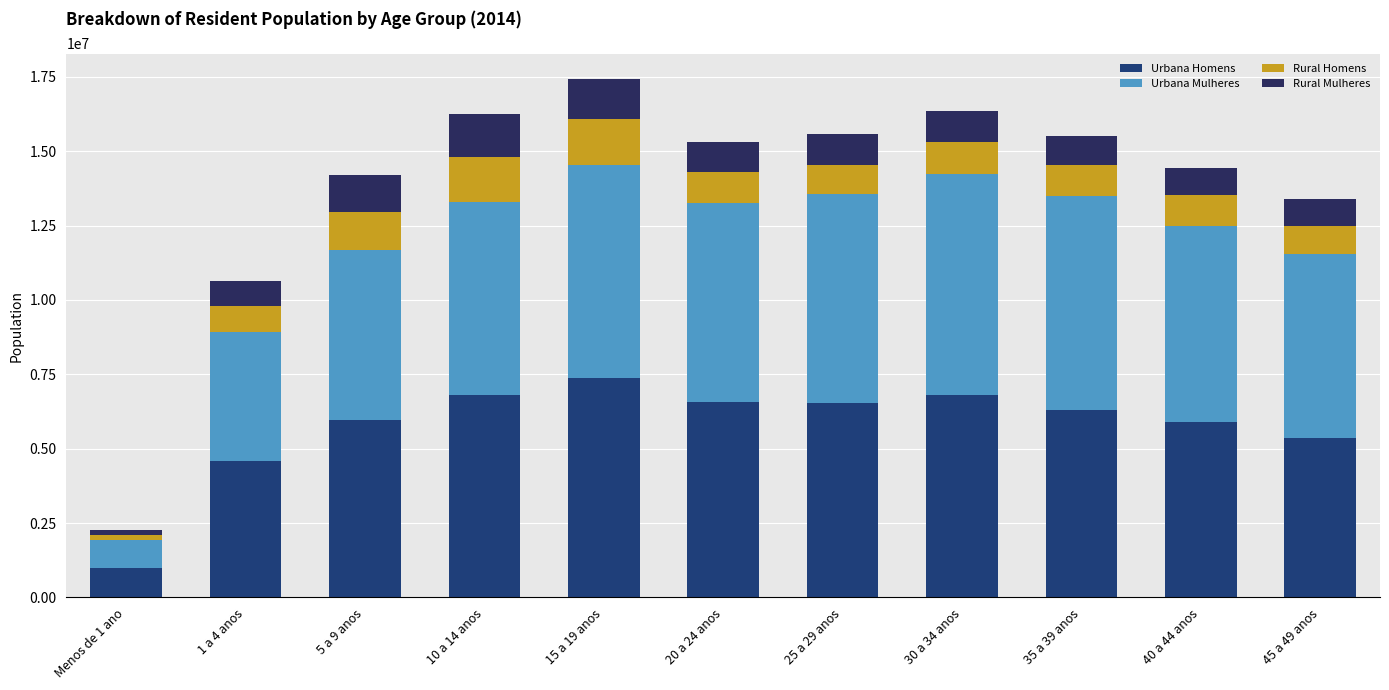

How many bars are there in total?

11